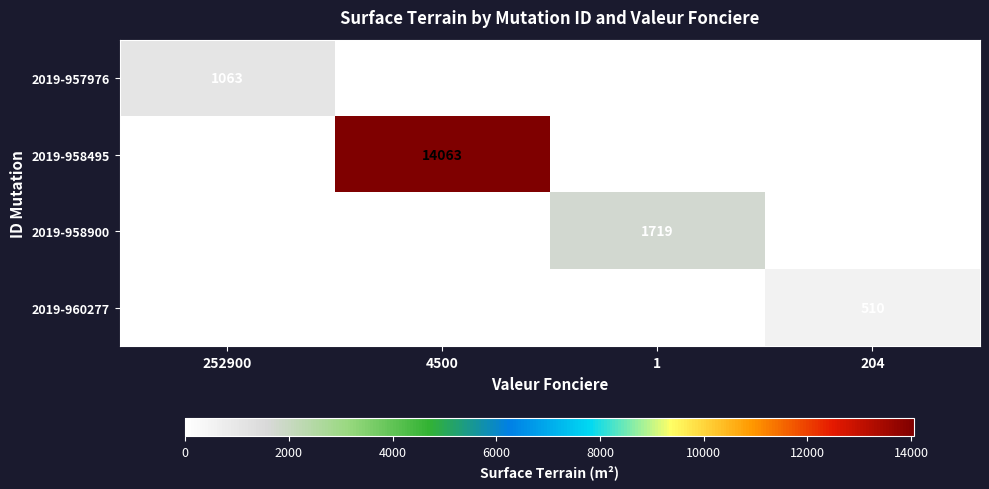

Rank the series by their maximum value, from lowest to highest.

2019-960277, 2019-957976, 2019-958900, 2019-958495